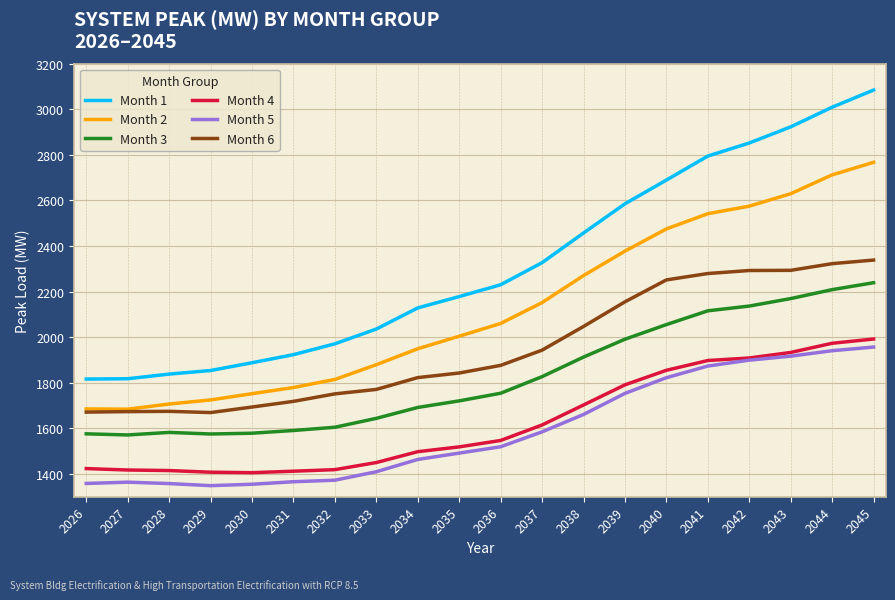

True or false: Month 5 and Month 6 cross at least once.

False